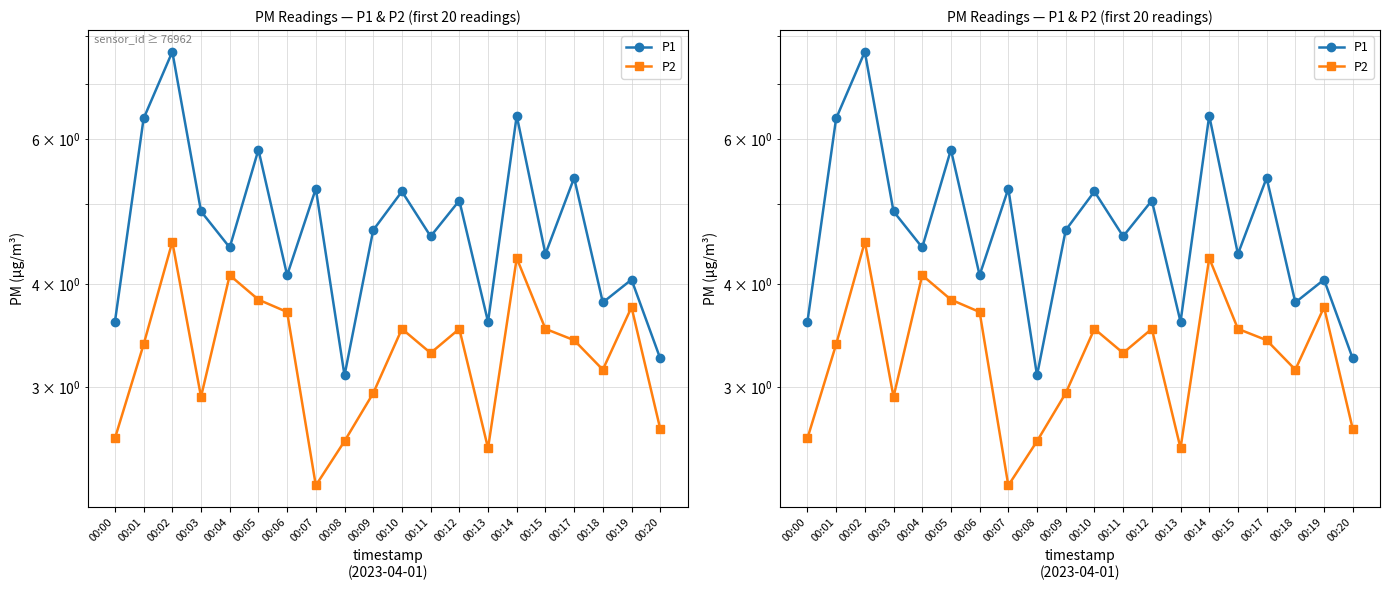

Reading left to right, extract all data points from this chart.

P1: 00:00=3.6	00:01=6.3	00:02=7.7	00:03=4.9	00:04=4.4	00:05=5.8	00:06=4.1	00:07=5.2	00:08=3.1	00:09=4.7	00:10=5.2	00:11=4.6	00:12=5.0	00:13=3.6	00:14=6.4	00:15=4.3	00:17=5.4	00:18=3.8	00:19=4.0	00:20=3.2
P2: 00:00=2.6	00:01=3.4	00:02=4.5	00:03=2.9	00:04=4.1	00:05=3.8	00:06=3.7	00:07=2.3	00:08=2.6	00:09=3.0	00:10=3.5	00:11=3.3	00:12=3.5	00:13=2.5	00:14=4.3	00:15=3.5	00:17=3.4	00:18=3.1	00:19=3.8	00:20=2.7